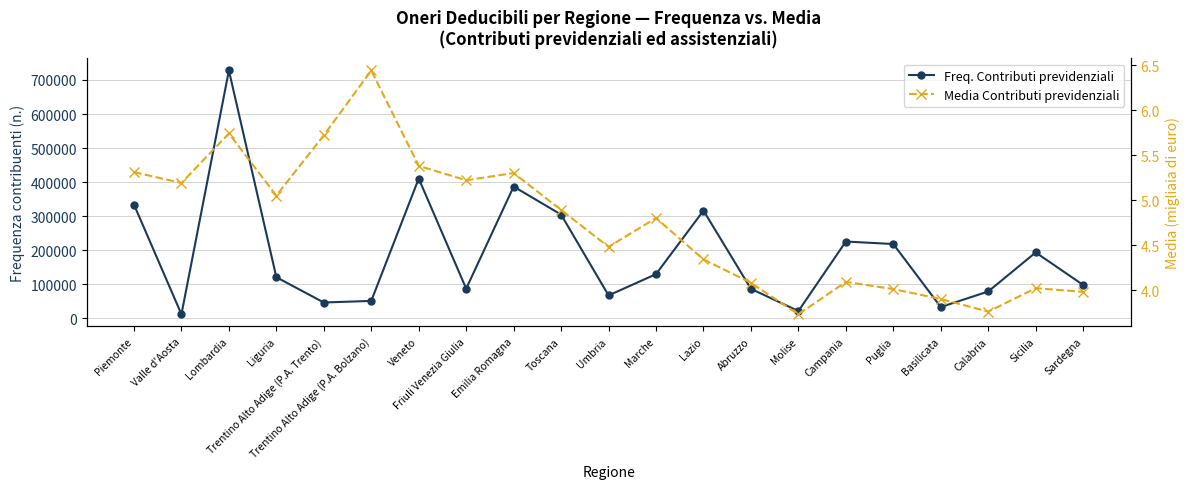

Does the chart have visible grid lines?

Yes